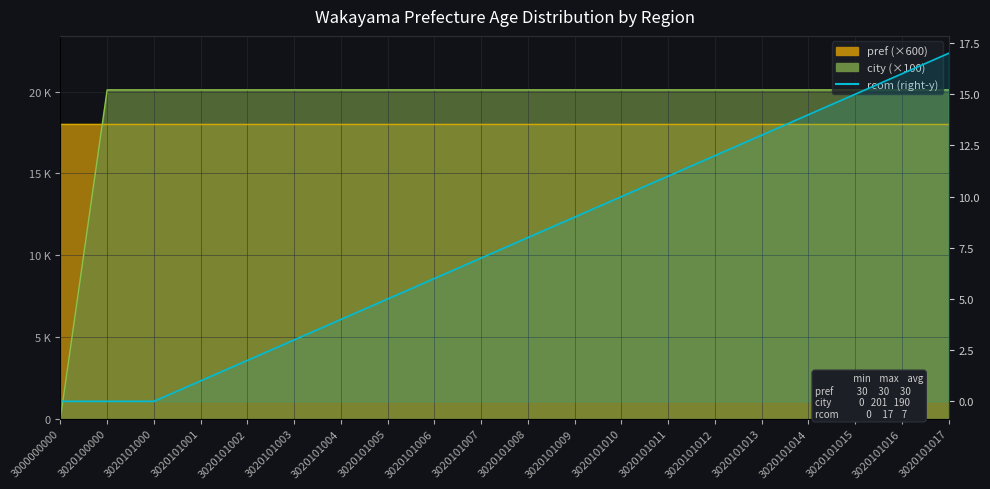

Does the chart display data point markers on the line(s)?

No